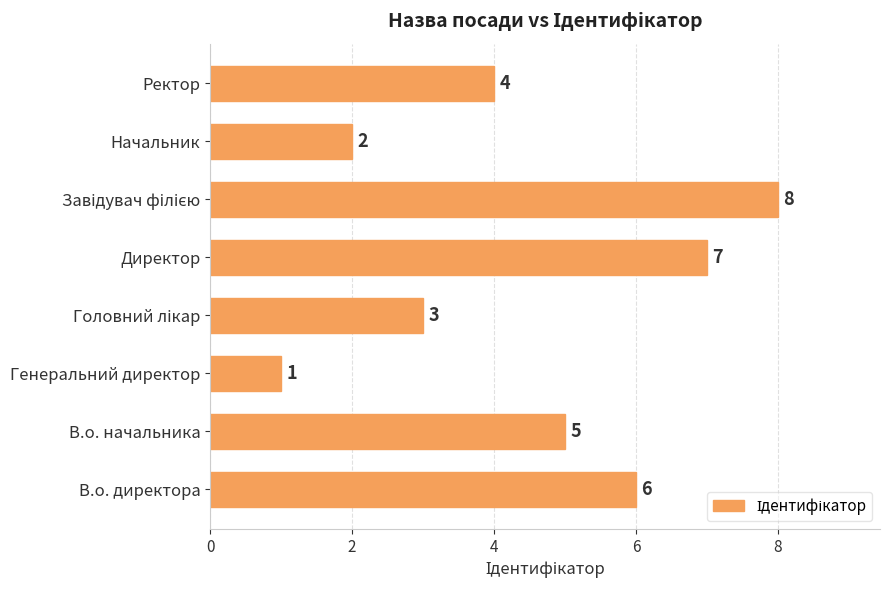

What is the sum of all values?

36